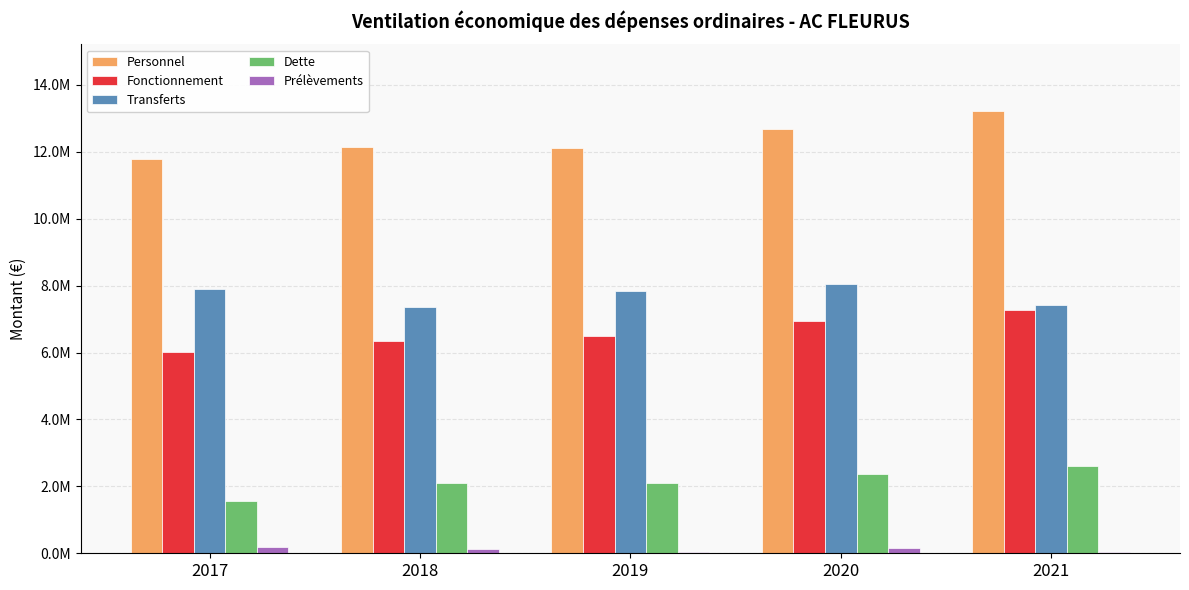

True or false: Personnel has a value of 16531799.0 at 2019.

False